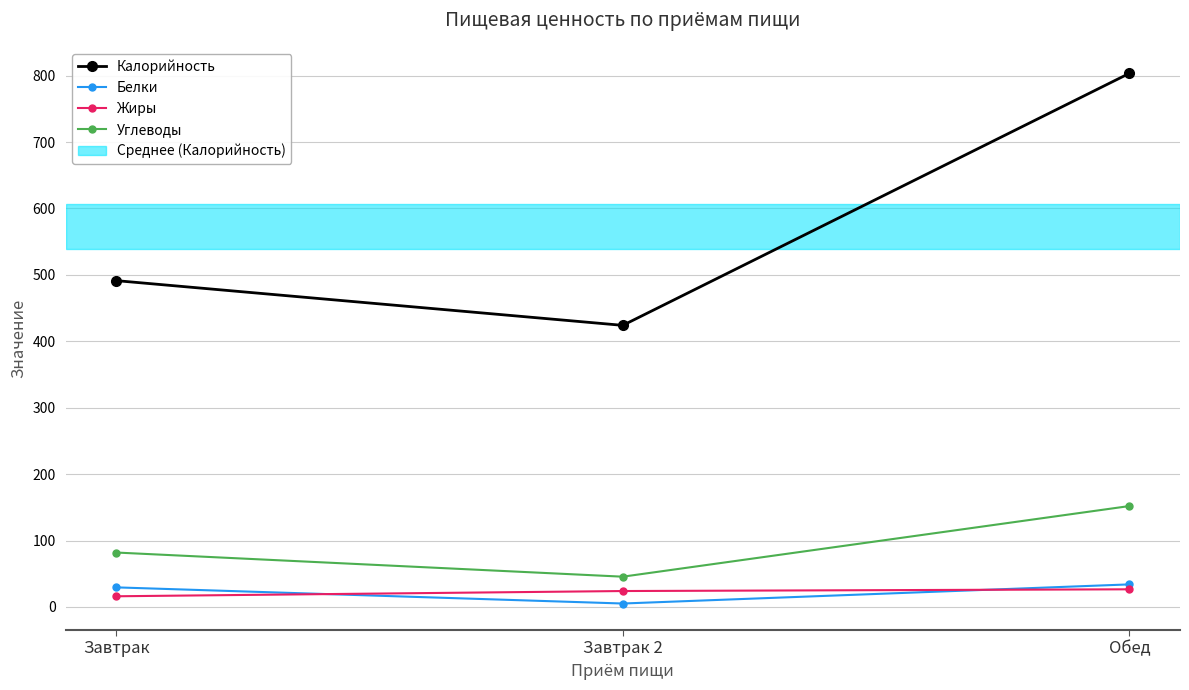

The Жиры series shows 24.0 at Завтрак 2. True or false?

True